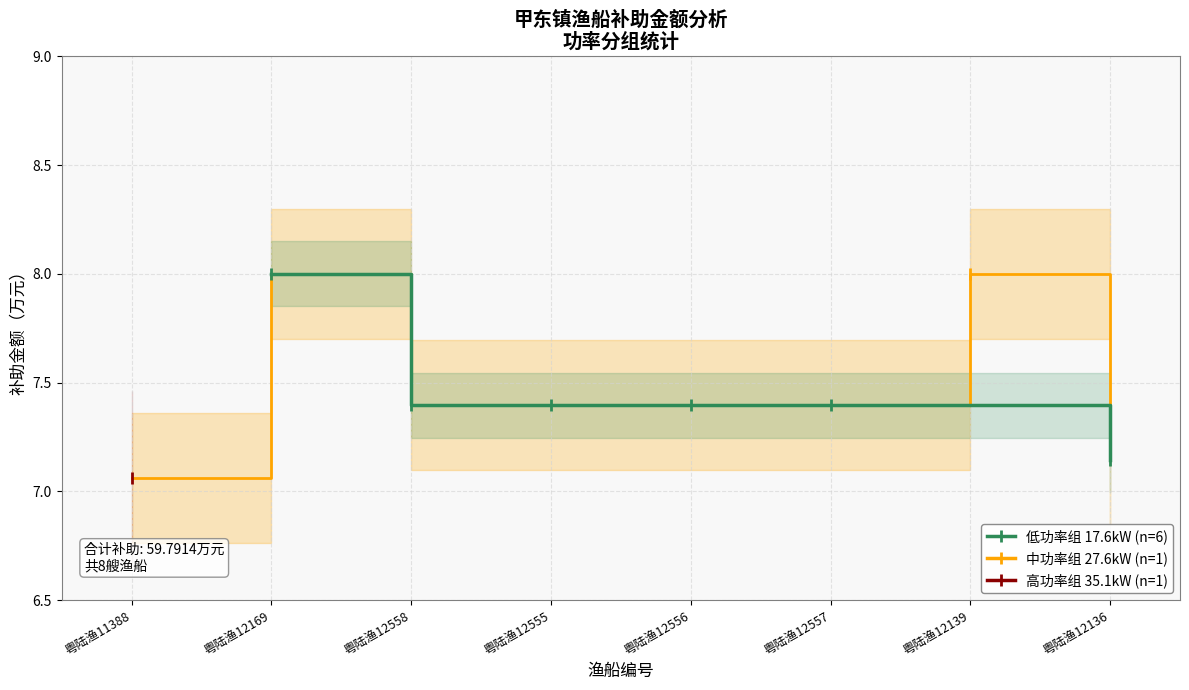

The value of 低功率组 17.6kW (n=6) at 粤陆渔12556 is 7.4. True or false?

True